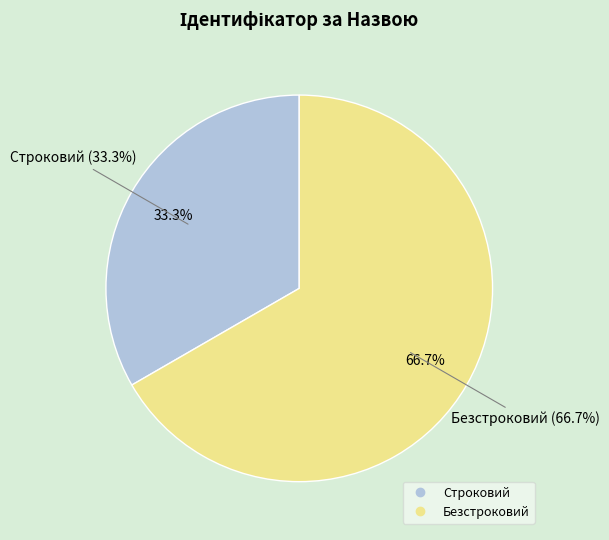

Approximately how many times larger is the value at Безстроковий compared to Строковий?

2.0